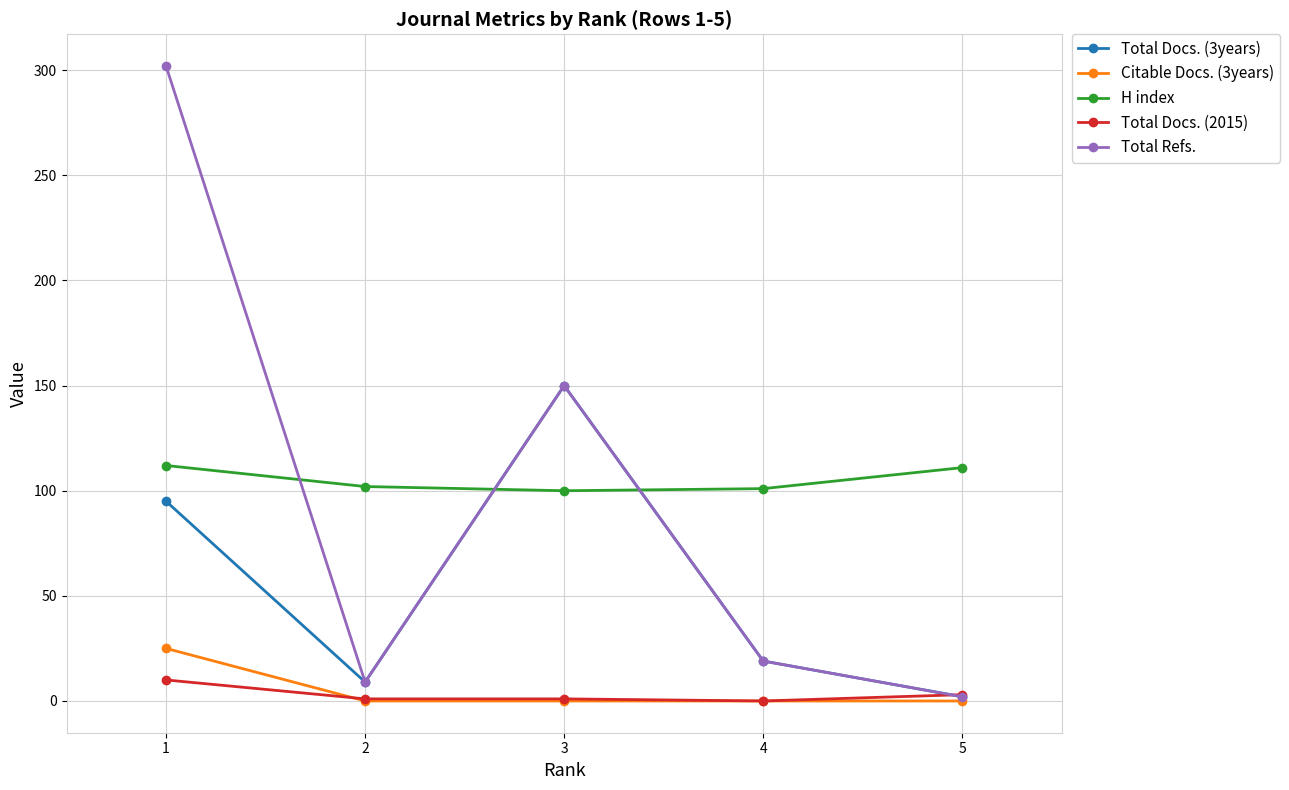

How many intersections are there between H index and Total Docs. (3years)?

2